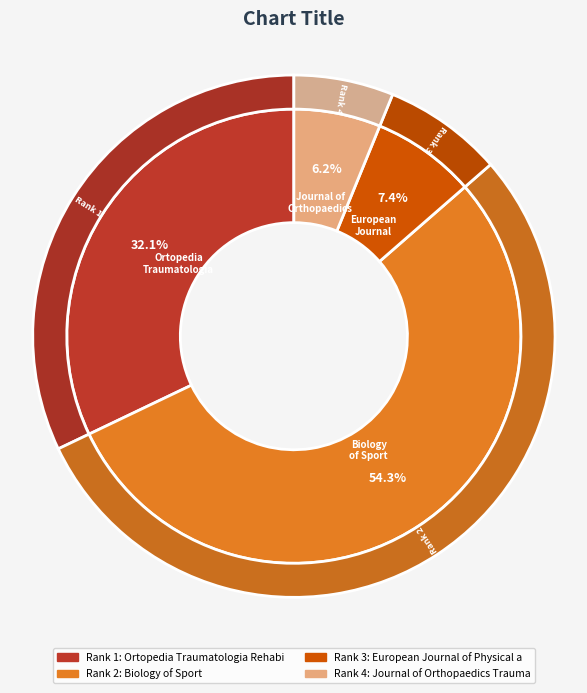

What is the majority slice?

Biology of Sport